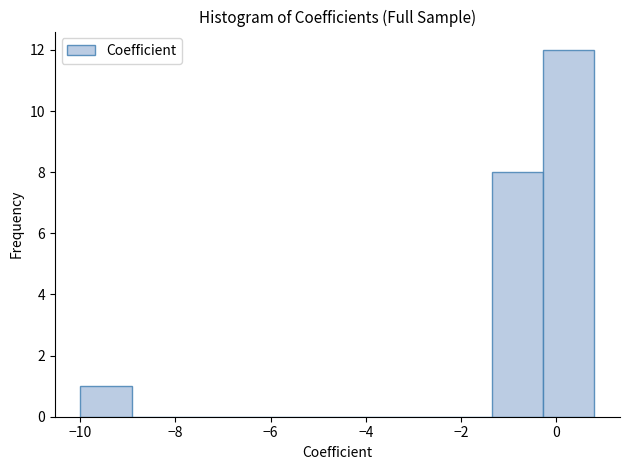

Reading left to right, transcribe this chart: for each bar, give the range it covers on the x-axis and its height. Neither the bar edges nor the heights are printed on the chart, so give them approximately, as read against the axes.

-10.0 to -9.0: 1
-9.0 to -7.8: 0
-7.8 to -6.8: 0
-6.8 to -5.6: 0
-5.6 to -4.6: 0
-4.6 to -3.6: 0
-3.6 to -2.4: 0
-2.4 to -1.4: 0
-1.4 to -0.2: 8
-0.2 to 0.8: 12